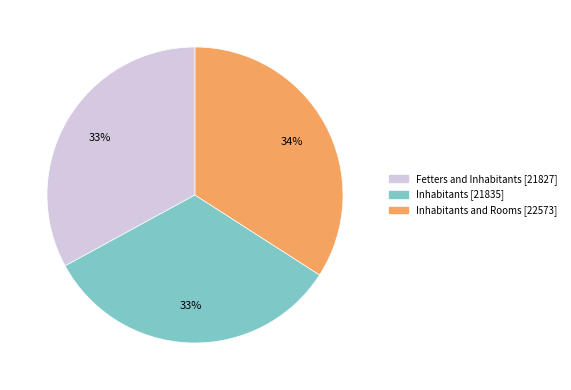

Is there a majority slice in this chart?

No